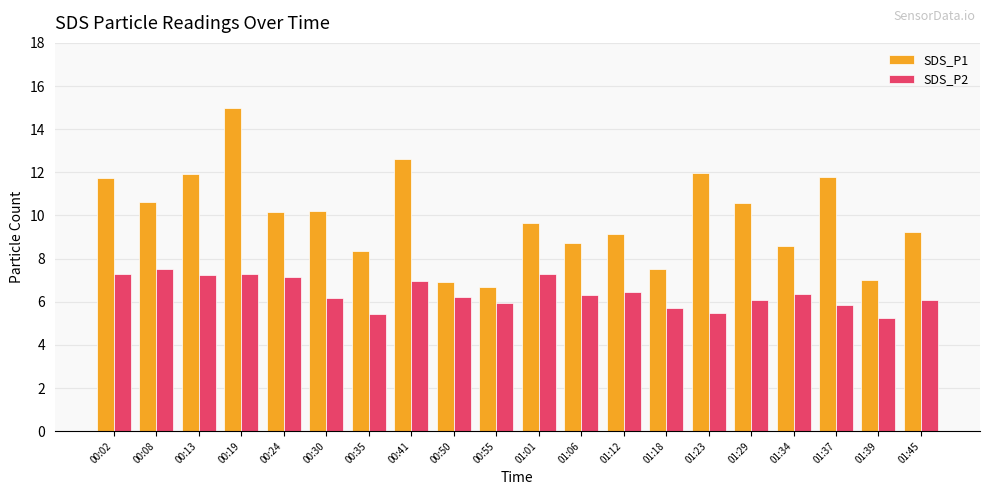

How many bars are there in each group?

2